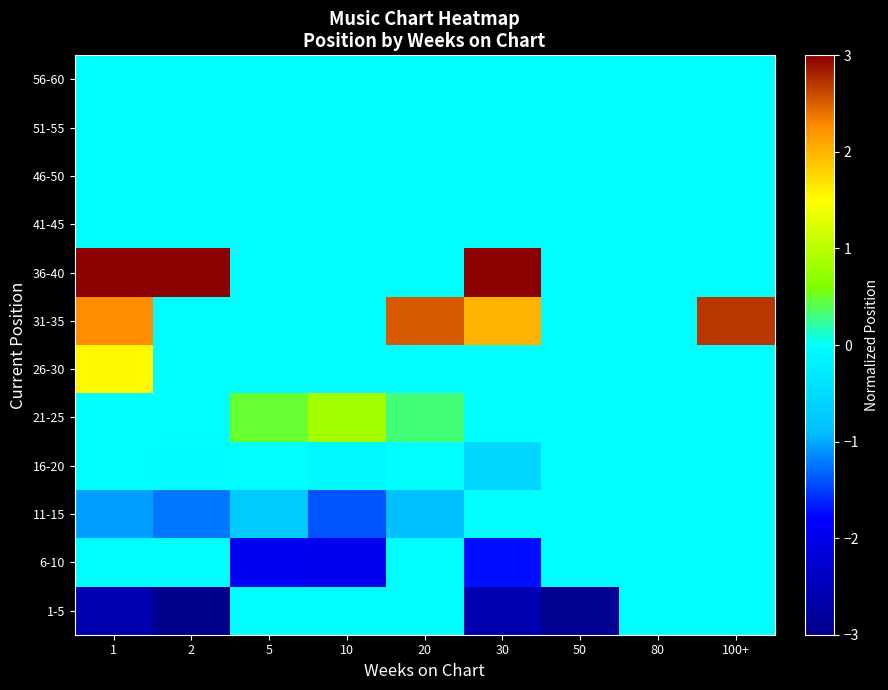

Reading right to left, what are all the values shown in this chart?

1-5: 100+=-0.0	80=-0.0	50=-2.9	30=-2.6	20=-0.0	10=-0.0	5=-0.0	2=-3.0	1=-2.6
6-10: 100+=-0.0	80=-0.0	50=-0.0	30=-1.7	20=-0.0	10=-2.0	5=-1.9	2=-0.0	1=-0.0
11-15: 100+=-0.0	80=-0.0	50=-0.0	30=-0.0	20=-0.9	10=-1.4	5=-0.7	2=-1.2	1=-1.1
16-20: 100+=-0.0	80=-0.0	50=-0.0	30=-0.5	20=-0.0	10=-0.1	5=-0.0	2=-0.0	1=-0.0
21-25: 100+=-0.0	80=-0.0	50=-0.0	30=-0.0	20=0.3	10=0.9	5=0.5	2=-0.0	1=-0.0
26-30: 100+=-0.0	80=-0.0	50=-0.0	30=-0.0	20=-0.0	10=-0.0	5=-0.0	2=-0.0	1=1.5
31-35: 100+=2.7	80=-0.0	50=-0.0	30=2.0	20=2.5	10=-0.0	5=-0.0	2=-0.0	1=2.3
36-40: 100+=-0.0	80=-0.0	50=-0.0	30=3.0	20=-0.0	10=-0.0	5=-0.0	2=3.0	1=3.0
41-45: 100+=-0.0	80=-0.0	50=-0.0	30=-0.0	20=-0.0	10=-0.0	5=-0.0	2=-0.0	1=-0.0
46-50: 100+=-0.0	80=-0.0	50=-0.0	30=-0.0	20=-0.0	10=-0.0	5=-0.0	2=-0.0	1=-0.0
51-55: 100+=-0.0	80=-0.0	50=-0.0	30=-0.0	20=-0.0	10=-0.0	5=-0.0	2=-0.0	1=-0.0
56-60: 100+=-0.0	80=-0.0	50=-0.0	30=-0.0	20=-0.0	10=-0.0	5=-0.0	2=-0.0	1=-0.0